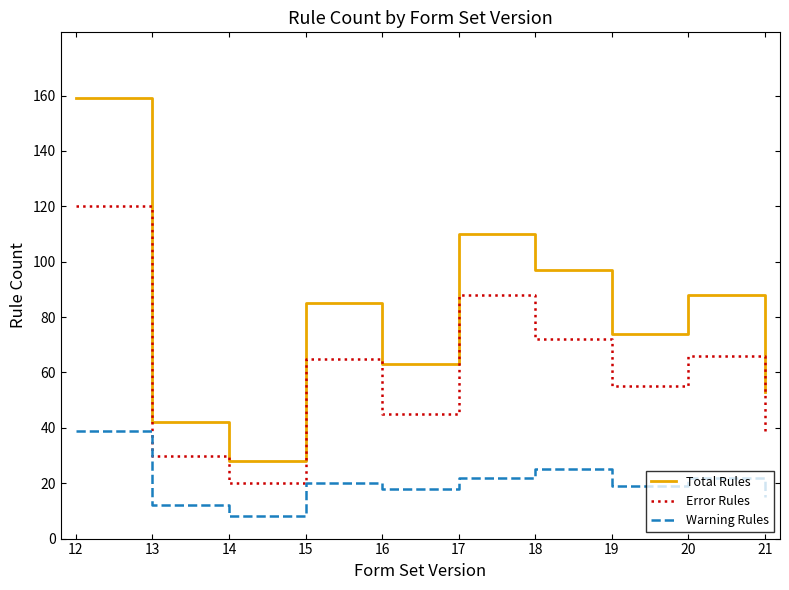

Does the chart have visible grid lines?

No